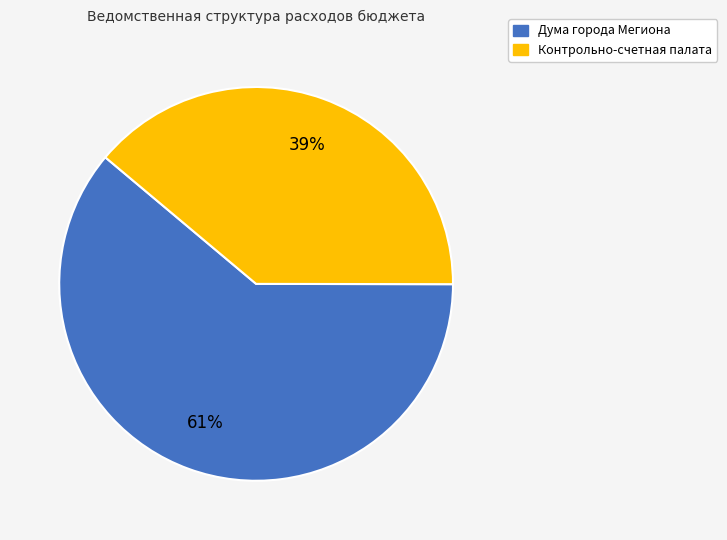

To the nearest percent, what is the difference between the largest and smallest slice percentages?

22%